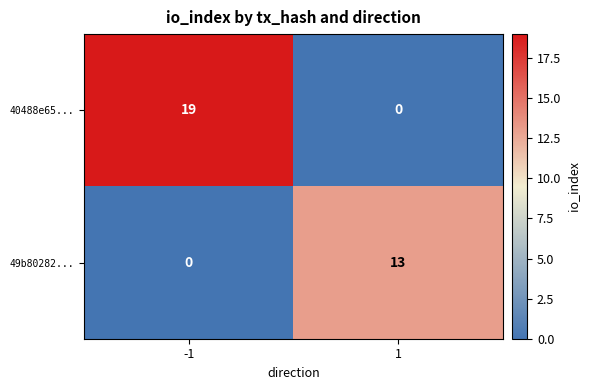

Rank the series at 1 from lowest to highest value.

40488e65..., 49b80282...